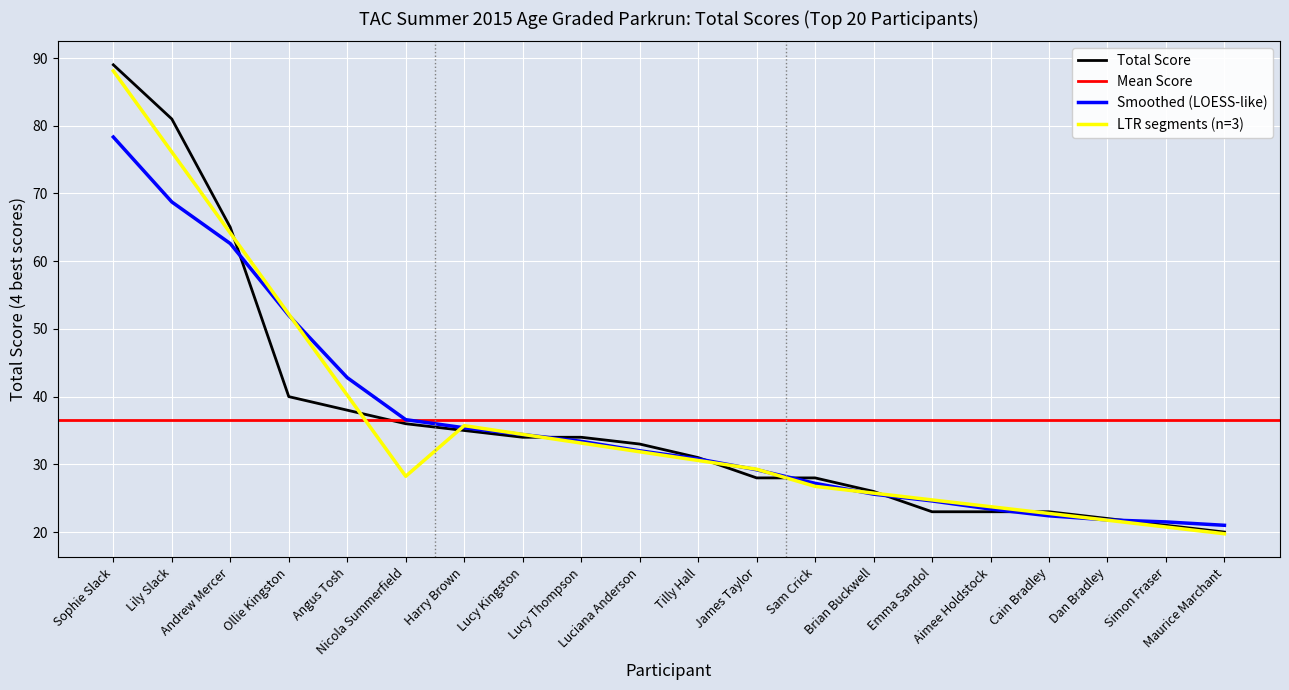

What is the sum of the values at James Taylor and Dan Bradley?

50